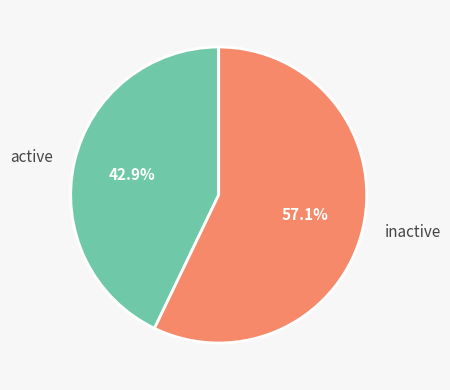

Rank the categories by value from highest to lowest.

inactive, active